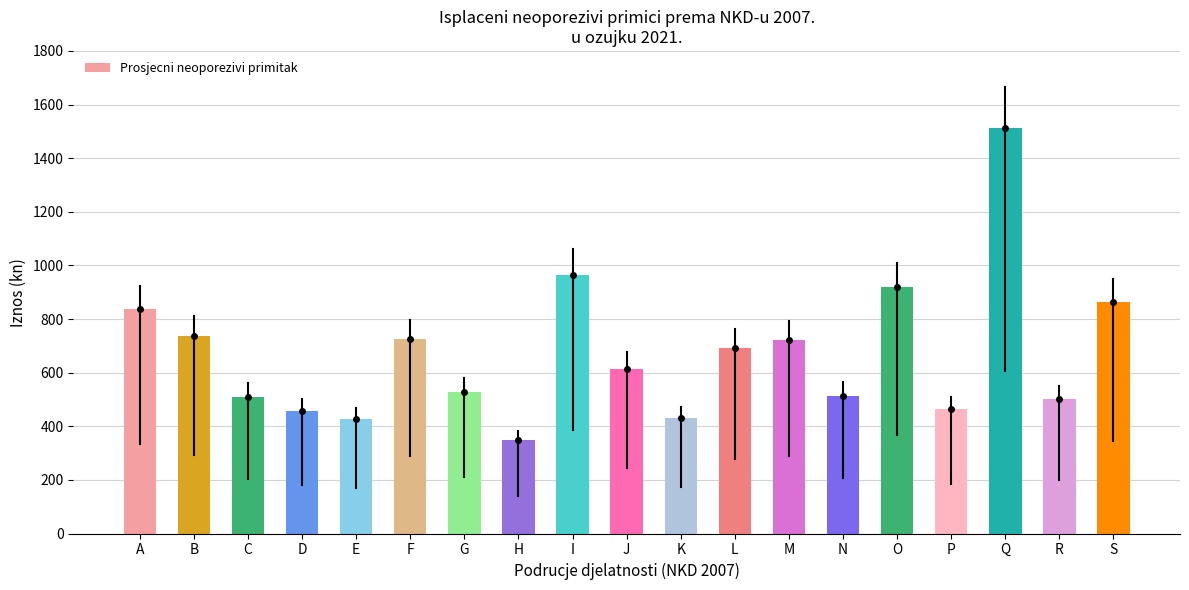

The chart shows a value of 945 at F. True or false?

False